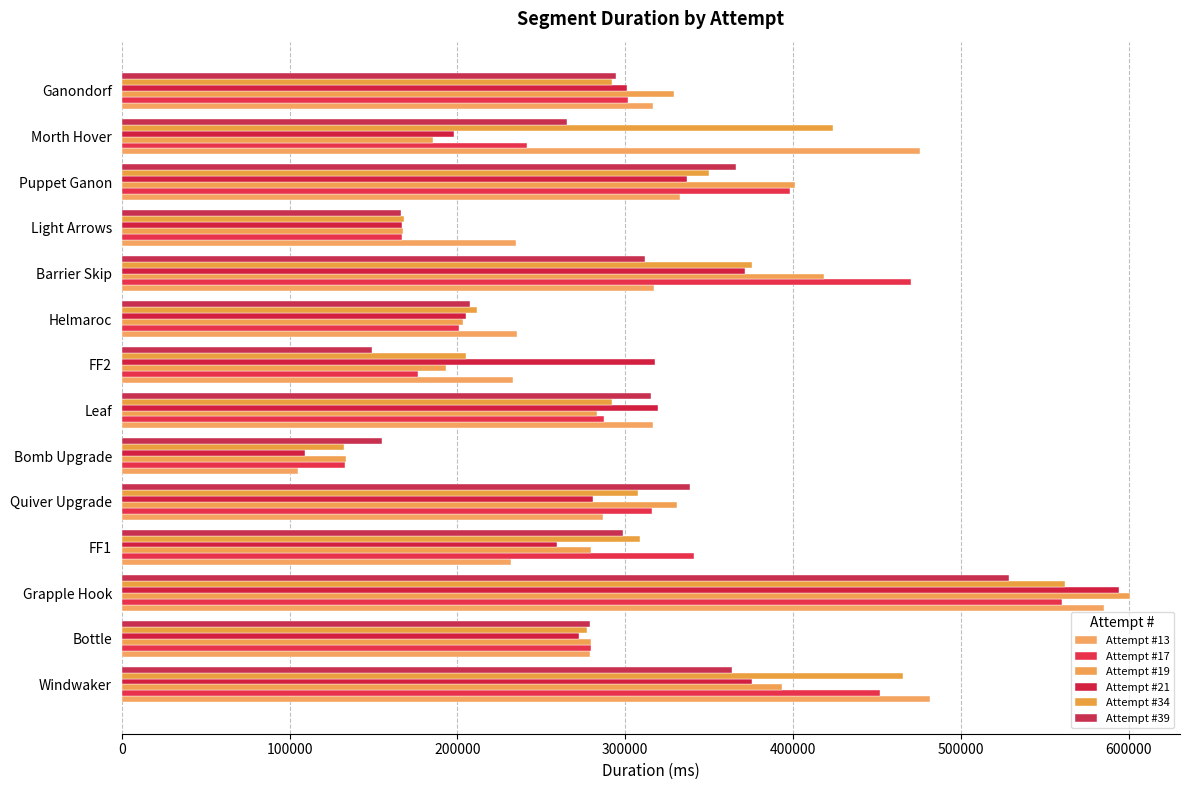

What is the value of the Attempt #34 bar at the 3rd from the left?

562377